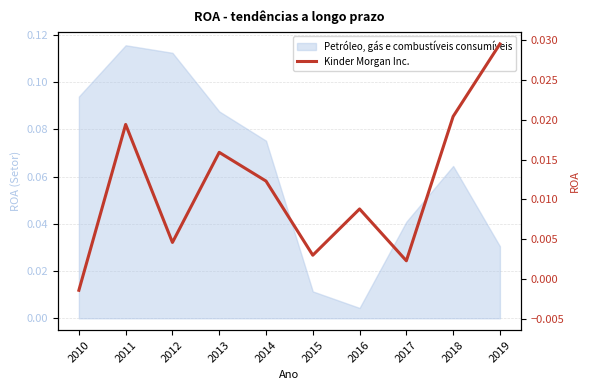

List the labels in order of value, largest first.

2019, 2018, 2011, 2013, 2014, 2016, 2012, 2015, 2017, 2010